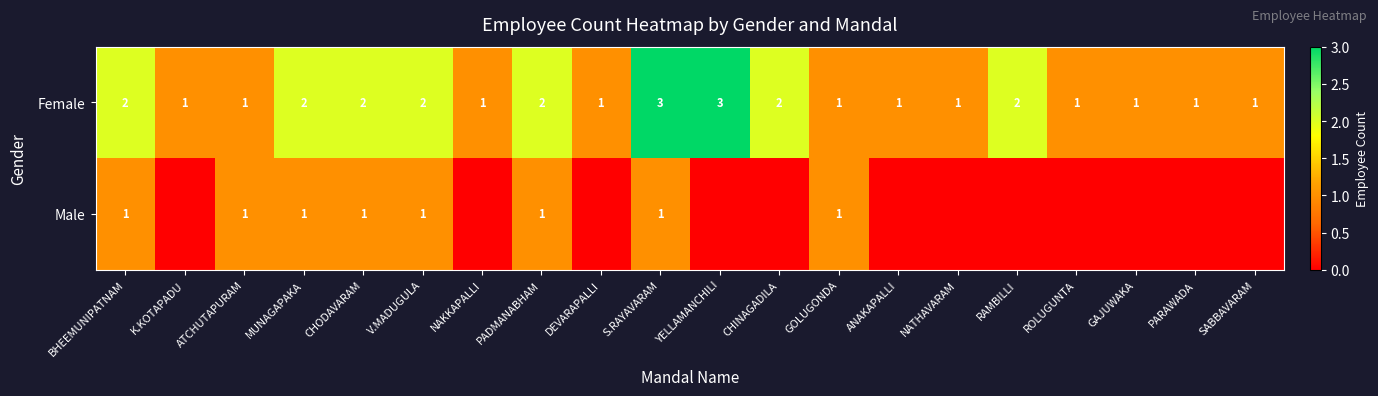

What is the maximum value for Female?

3